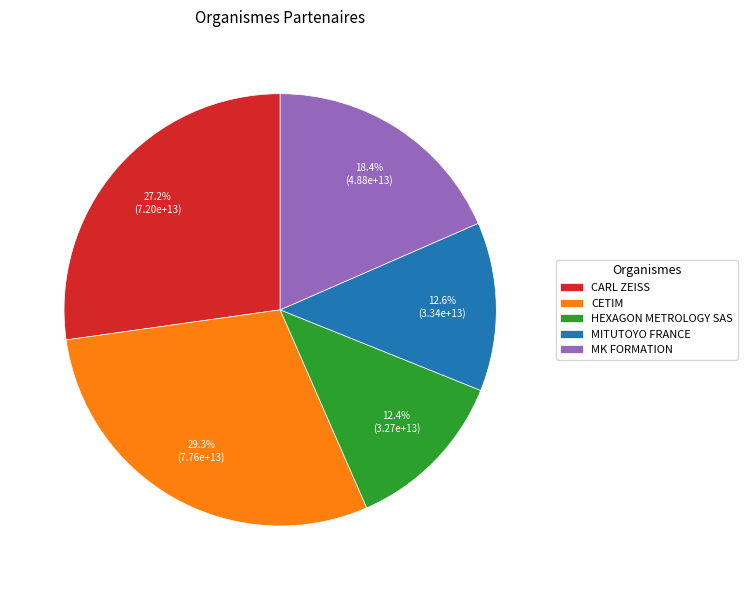

Which has a higher value, CETIM or HEXAGON METROLOGY SAS?

CETIM